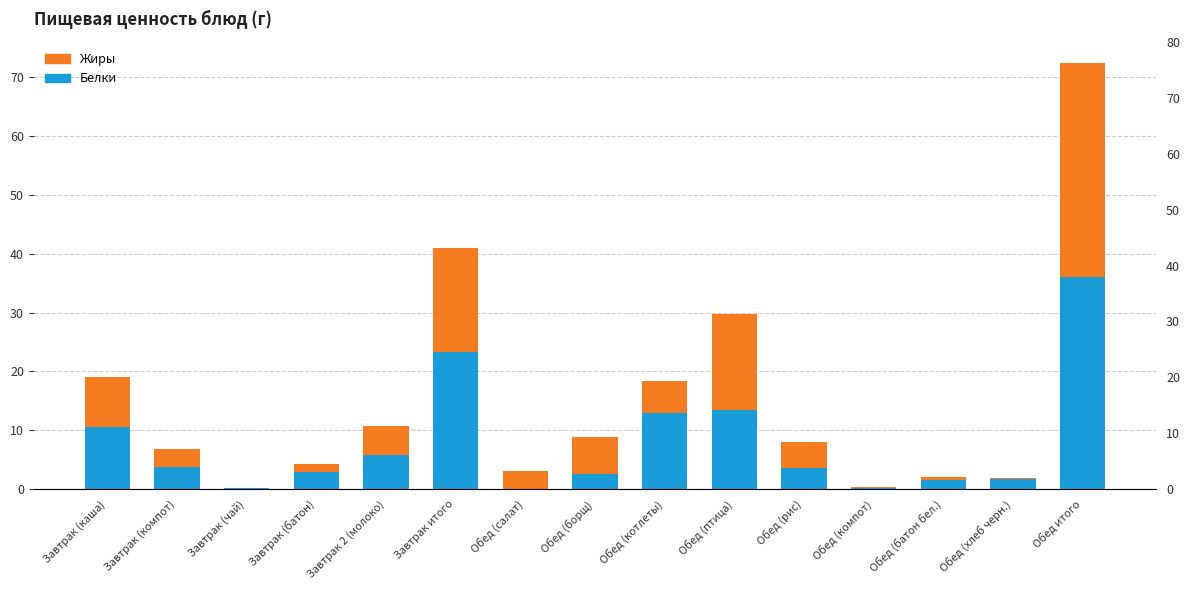

Rank the series by their average value, from highest to lowest.

Белки, Жиры